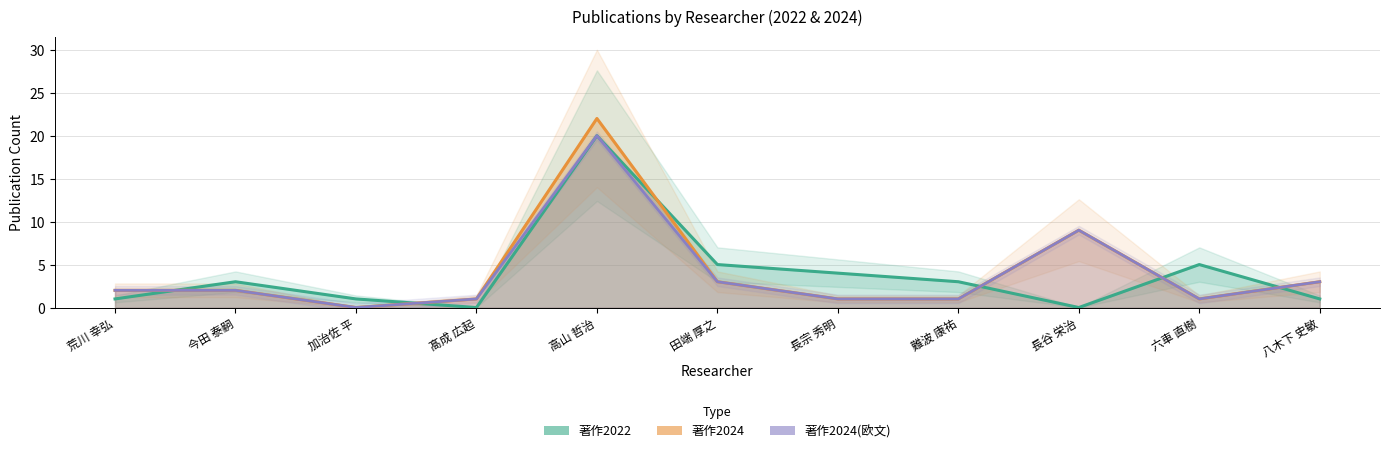

True or false: 著作2024 has a value of 2 at 今田 泰嗣.

True